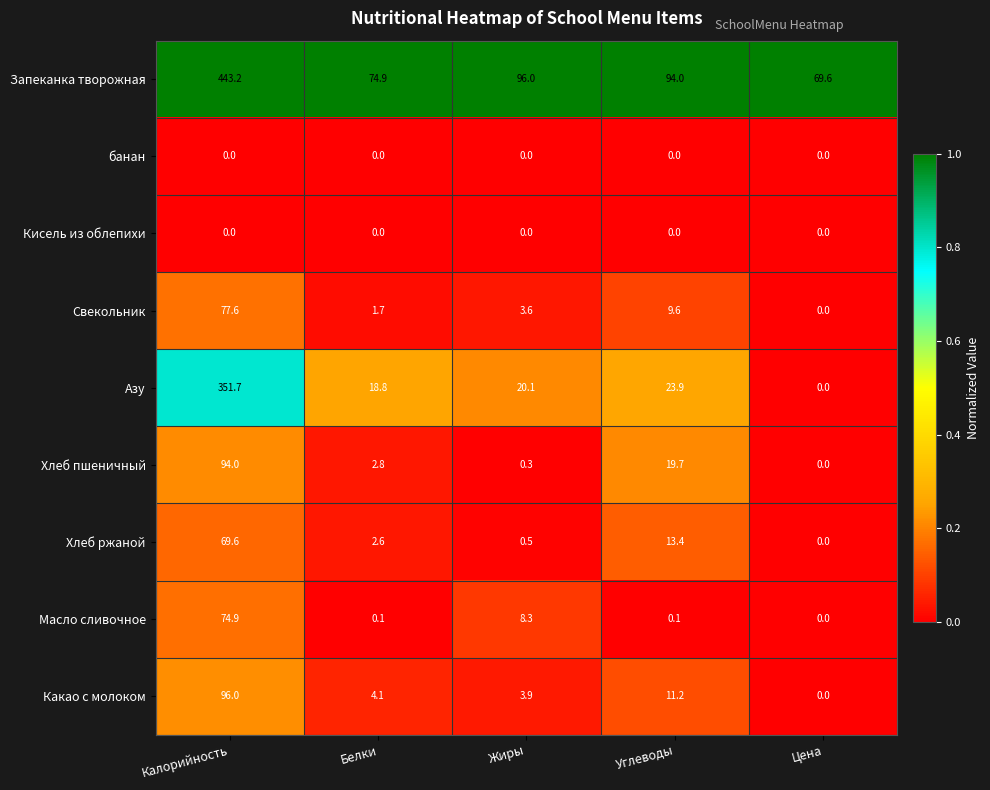

Where is Хлеб ржаной nearest to the value 34?

Углеводы